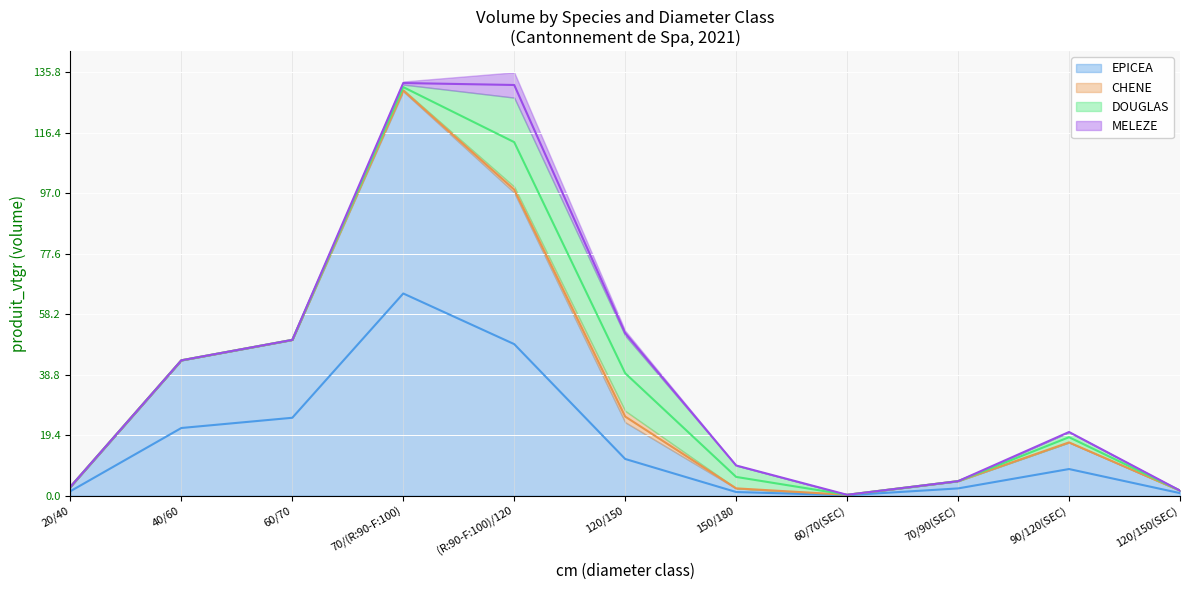

What position from the right is (R:90-F:100)/120?

7